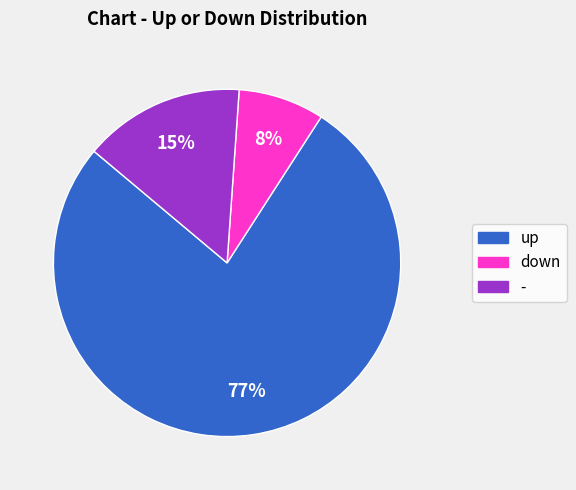

Which category has the biggest portion of the pie?

up